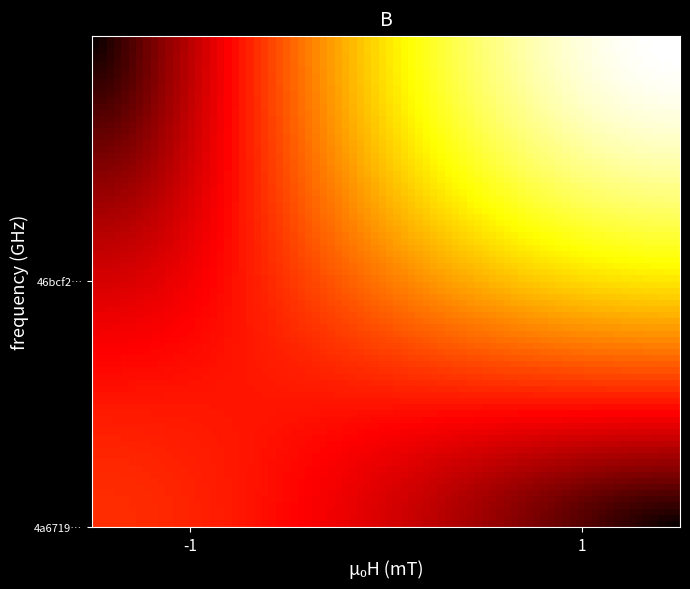

Reading left to right, what are all the values shown in this chart?

4a67192836574cddc1a3ca1c762a79d51ff2ac2: -1	3
46bcf239b5db5265692dbfbc677fd3afce69132: 1	16